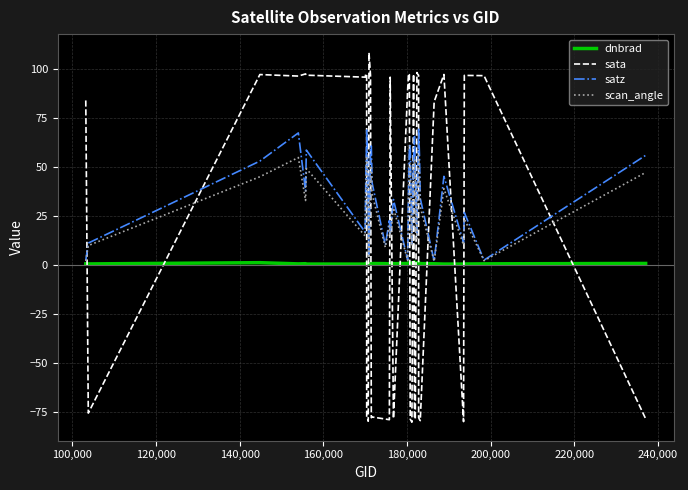

Which series ends up on top after the final intersection of sata and satz?

satz